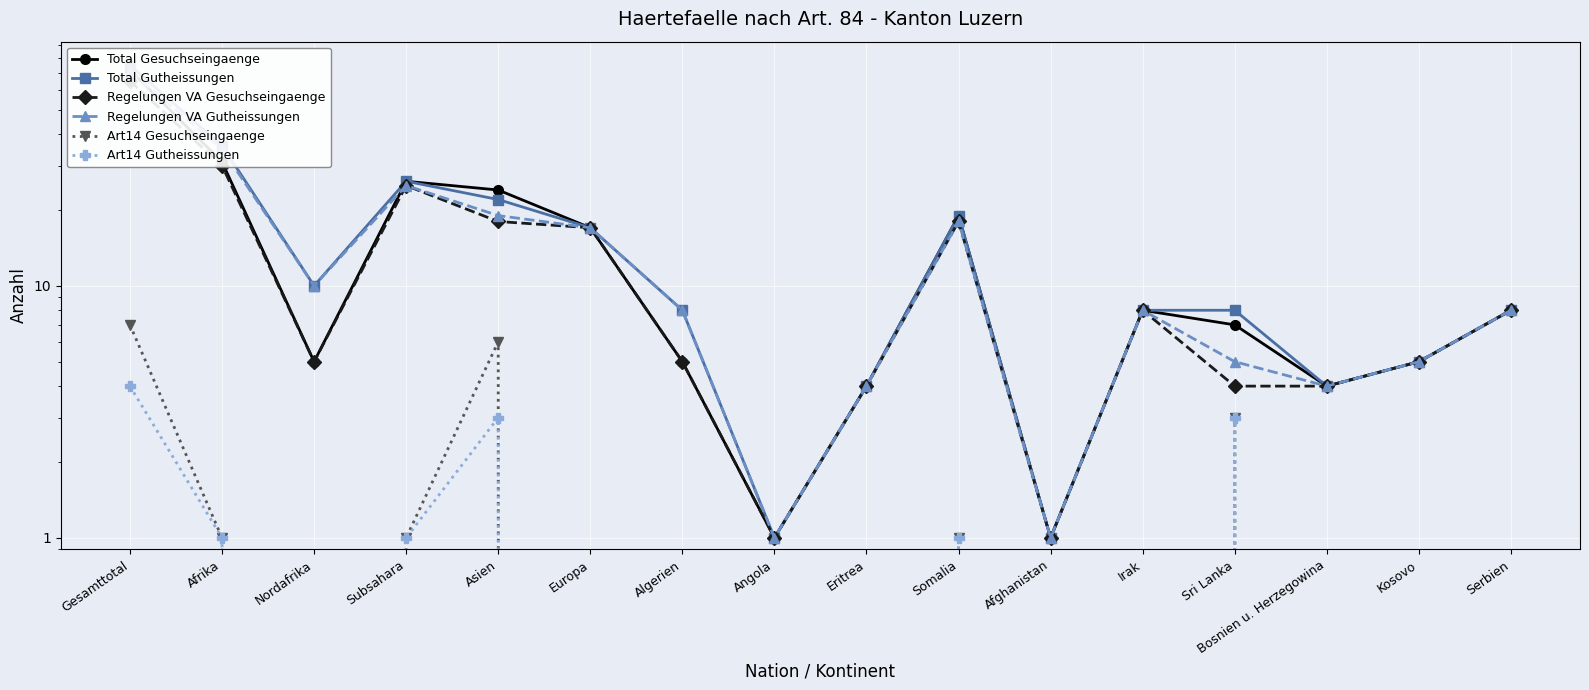

The Regelungen VA Gesuchseingaenge series shows 2 at Sri Lanka. True or false?

False